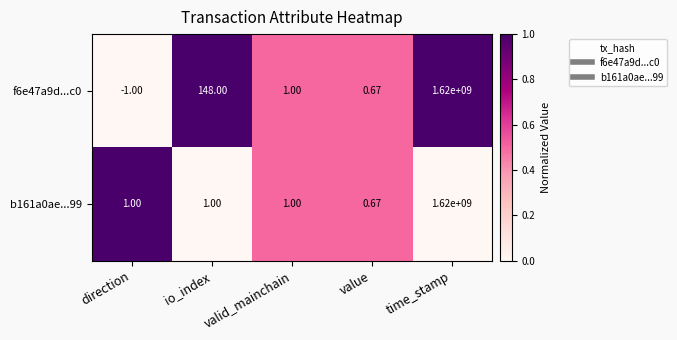

At which label does f6e47a9d...c0 first exceed 1?

io_index